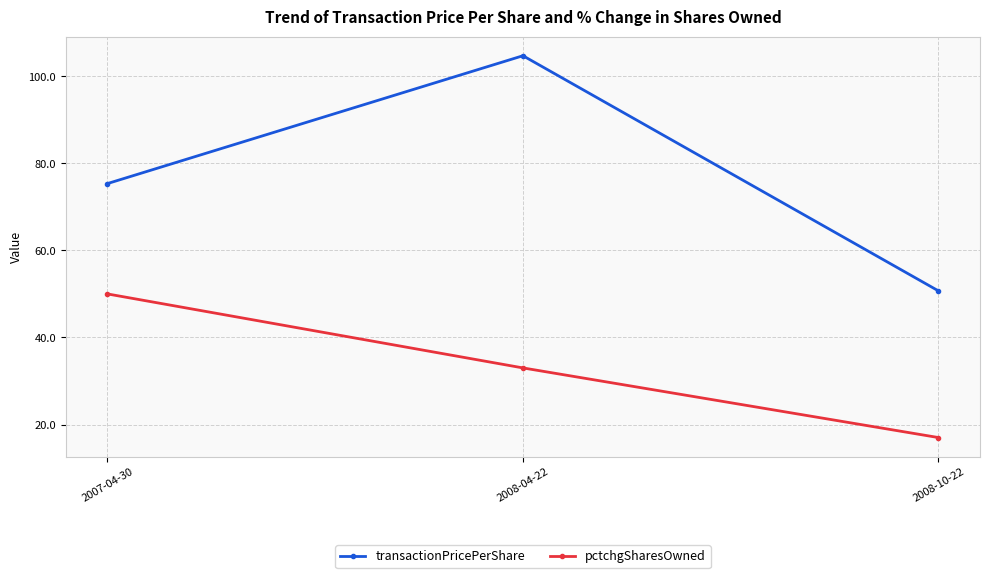

What is the difference between the maximum and minimum values in the transactionPricePerShare series?

54.0